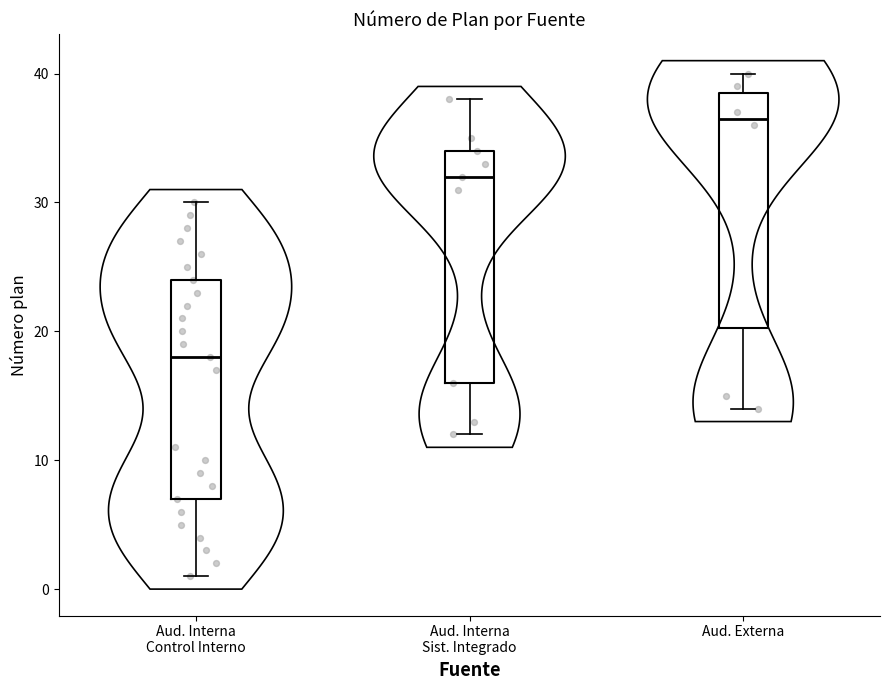

Reading left to right, read every box against the y-axis: the position of its median line, the range the box covers, and the ends of its whiskers. The values are not printed on the chart, so give them approximately, as read against the axis.

Aud. Interna Control Interno: median 18, box 7 to 24, whiskers 1 to 30
Aud. Interna Sist. Integrado: median 32, box 16 to 34, whiskers 12 to 38
Aud. Externa: median 37, box 20 to 39, whiskers 14 to 40